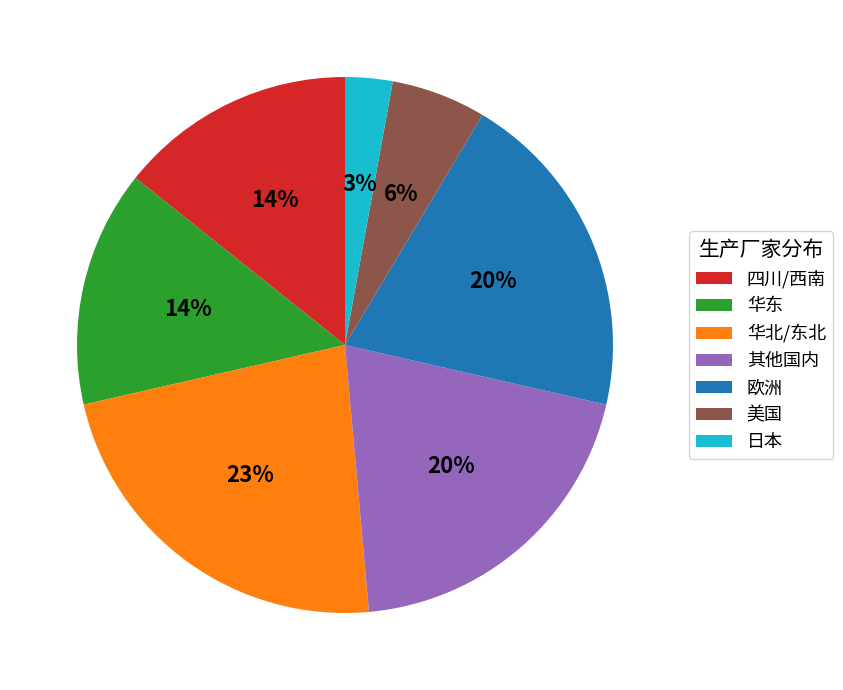

To the nearest percent, what is the difference between the largest and smallest slice percentages?

20%